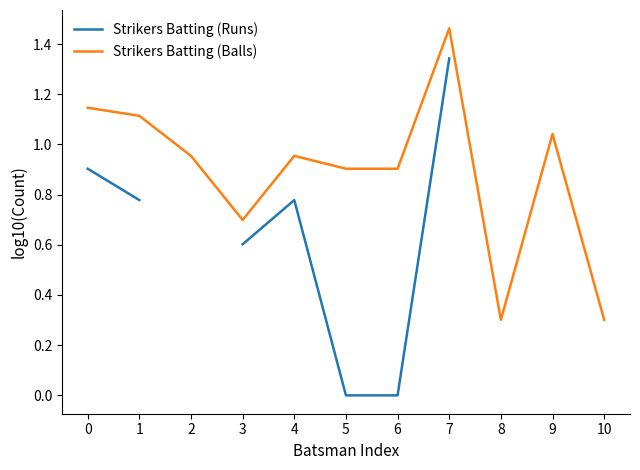

True or false: Strikers Batting (Balls) has more than 1 interior local peaks.

True